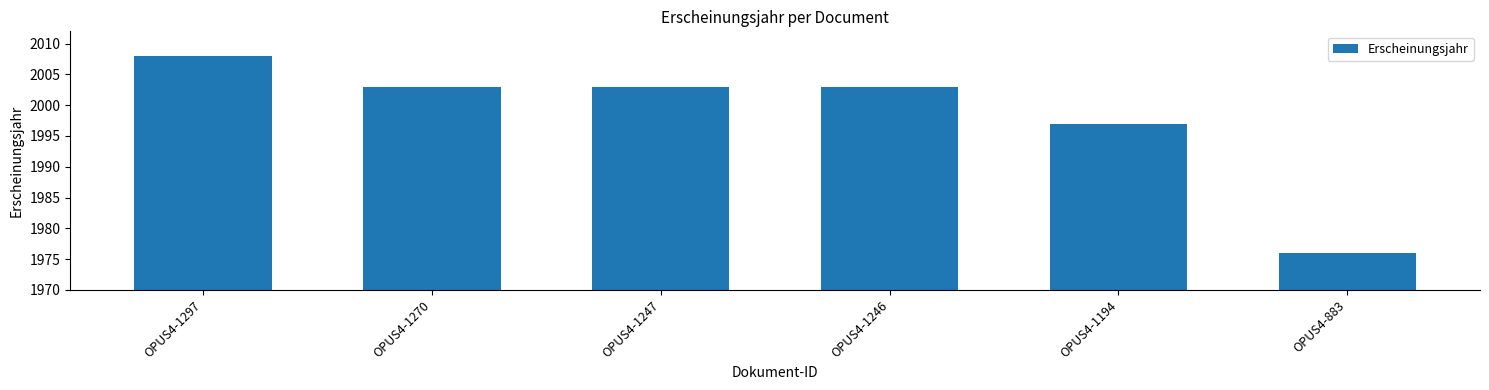

Reading left to right, extract all data points from this chart.

OPUS4-1297=2008	OPUS4-1270=2003	OPUS4-1247=2003	OPUS4-1246=2003	OPUS4-1194=1997	OPUS4-883=1976